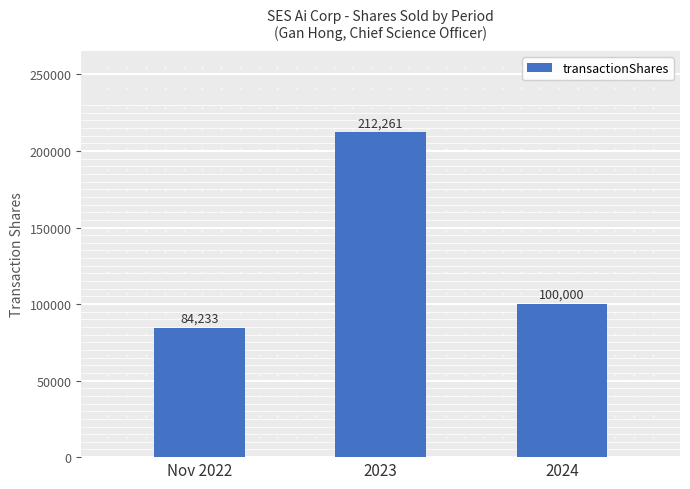

Approximately how many times larger is the value at Nov 2022 compared to 2023?

0.4